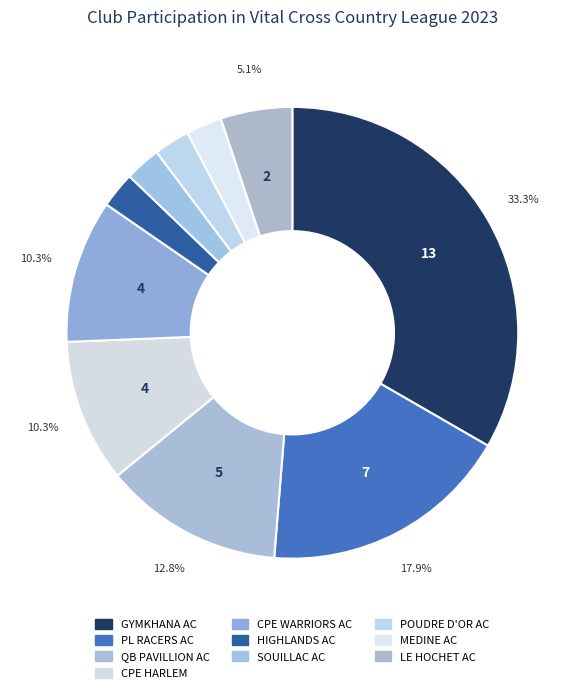

How many slices are in this pie chart?

10